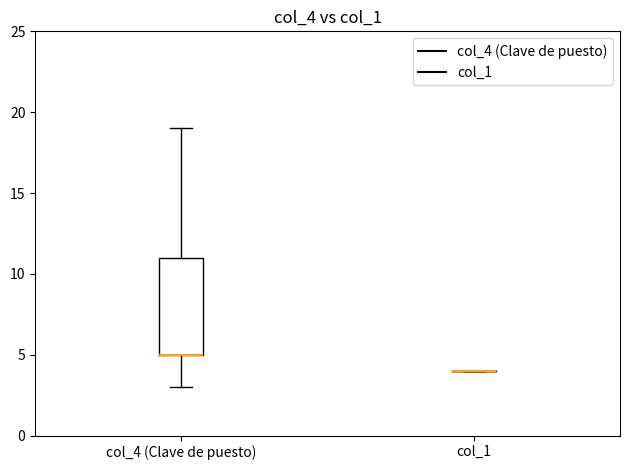

Reading left to right, read every box against the y-axis: the position of its median line, the range the box covers, and the ends of its whiskers. The values are not printed on the chart, so give them approximately, as read against the axis.

col_4 (Clave de puesto): median 5 (drawn on the box's lower edge), box 5 to 11, whiskers 3 to 19
col_1: box collapsed to a line at 4, whiskers 4 to 4